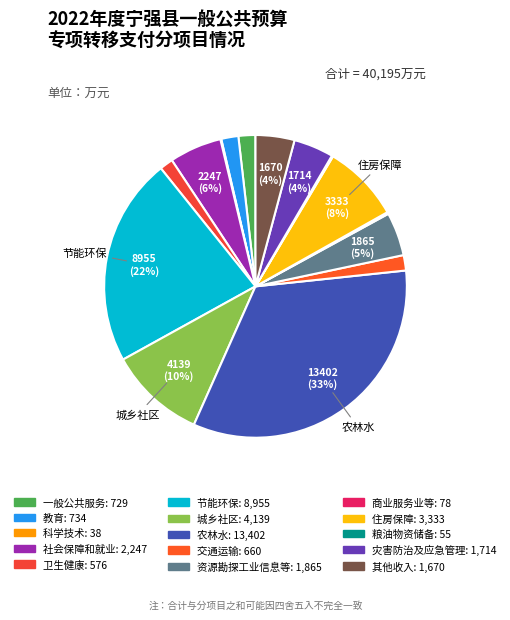

To the nearest percent, what is the combined percentage of 农林水 and 交通运输?

35%